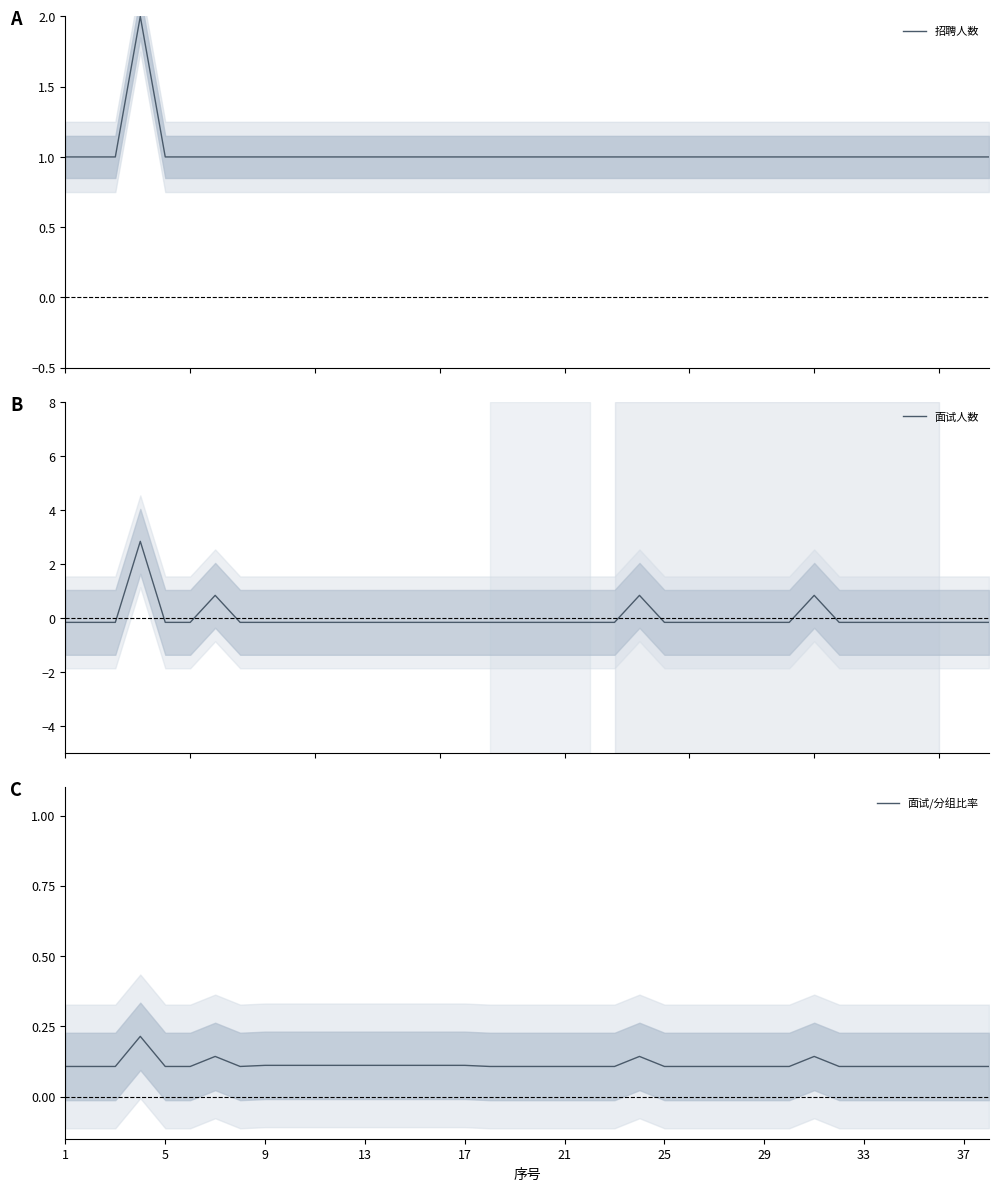

Reading right to left, transcribe all the data shown in this chart.

招聘人数: 1.0	1.0	1.0	1.0	1.0	1.0	1.0	1.0	1.0	1.0	1.0	1.0	1.0	1.0	1.0	1.0	1.0	1.0	1.0	1.0	1.0	1.0	1.0	1.0	1.0	1.0	1.0	1.0	1.0	1.0	1.0	1.0	1.0	1.0	2.0	1.0	1.0	1.0
面试人数: -0.2	-0.2	-0.2	-0.2	-0.2	-0.2	-0.2	0.8	-0.2	-0.2	-0.2	-0.2	-0.2	-0.2	0.8	-0.2	-0.2	-0.2	-0.2	-0.2	-0.2	-0.2	-0.2	-0.2	-0.2	-0.2	-0.2	-0.2	-0.2	-0.2	-0.2	0.8	-0.2	-0.2	2.8	-0.2	-0.2	-0.2
面试/分组比率: 0.1	0.1	0.1	0.1	0.1	0.1	0.1	0.1	0.1	0.1	0.1	0.1	0.1	0.1	0.1	0.1	0.1	0.1	0.1	0.1	0.1	0.1	0.1	0.1	0.1	0.1	0.1	0.1	0.1	0.1	0.1	0.1	0.1	0.1	0.2	0.1	0.1	0.1